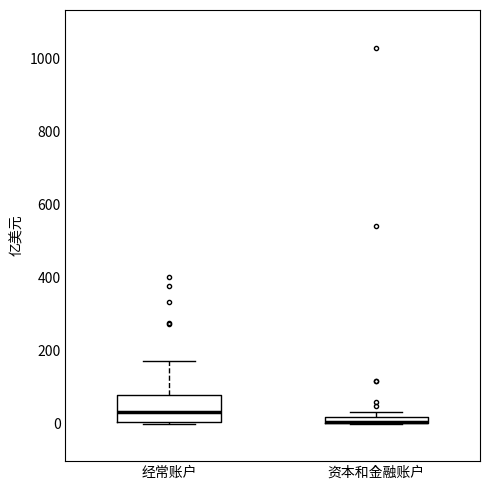

Where is the upper edge of the box for 资本和金融账户 on the y-axis? The values are not printed on the chart, so give them approximately, as read against the axis.

20